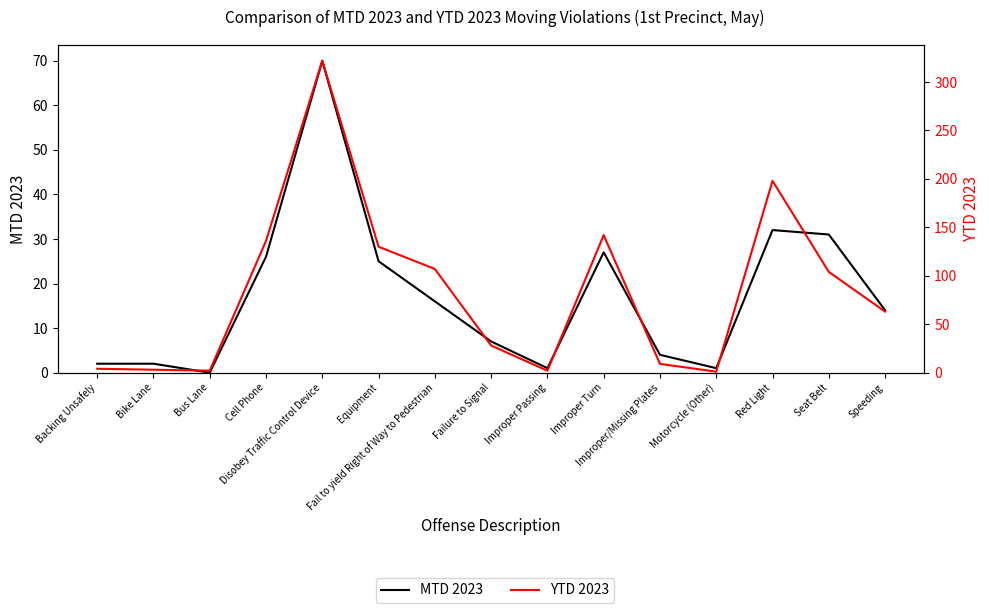

How many distinct data groups are displayed?

2